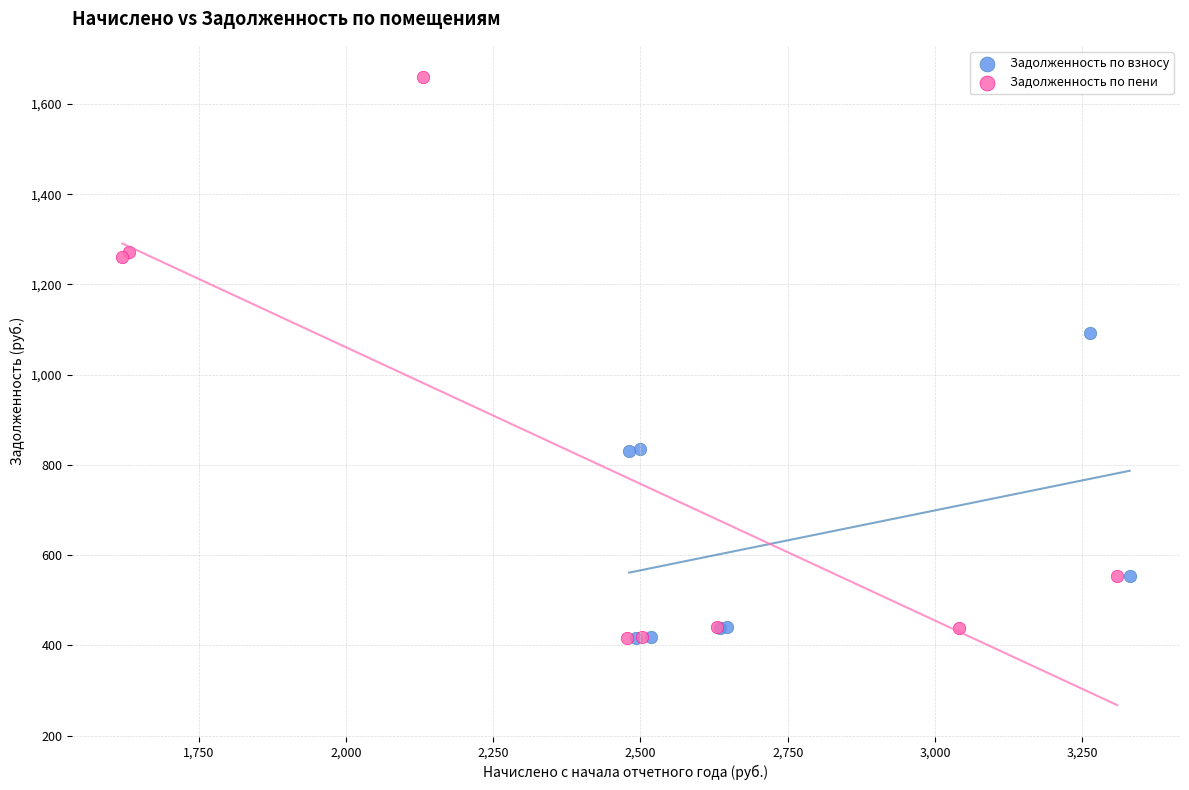

Which series has the widest spread of Y values?

Задолженность по пени